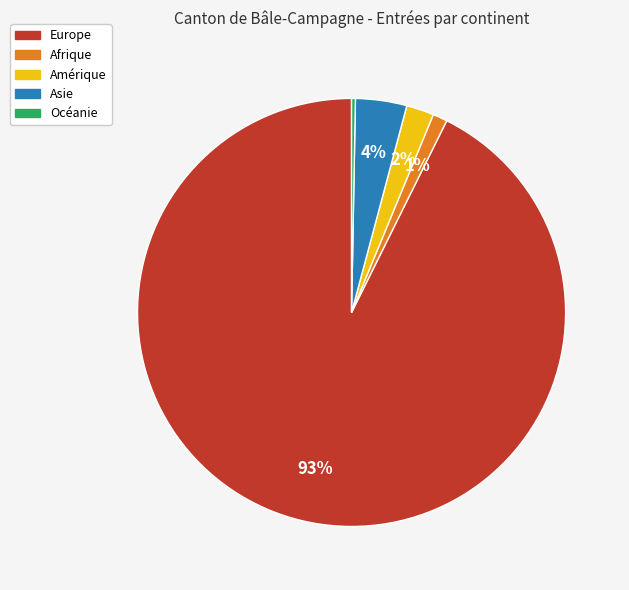

To the nearest percent, what percentage of the pie is Europe?

93%